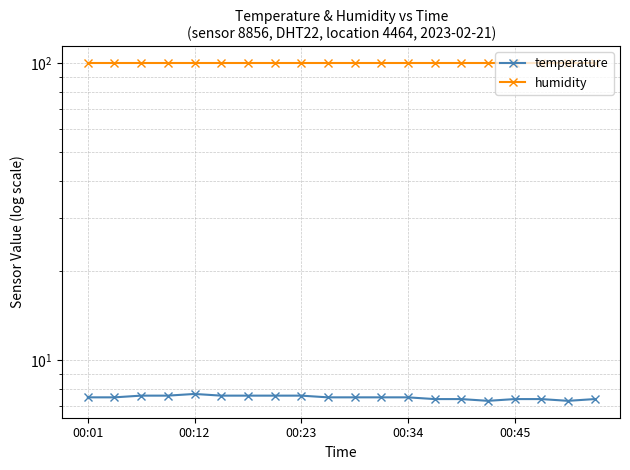

What is the difference between the highest and lowest values at 5?

92.3